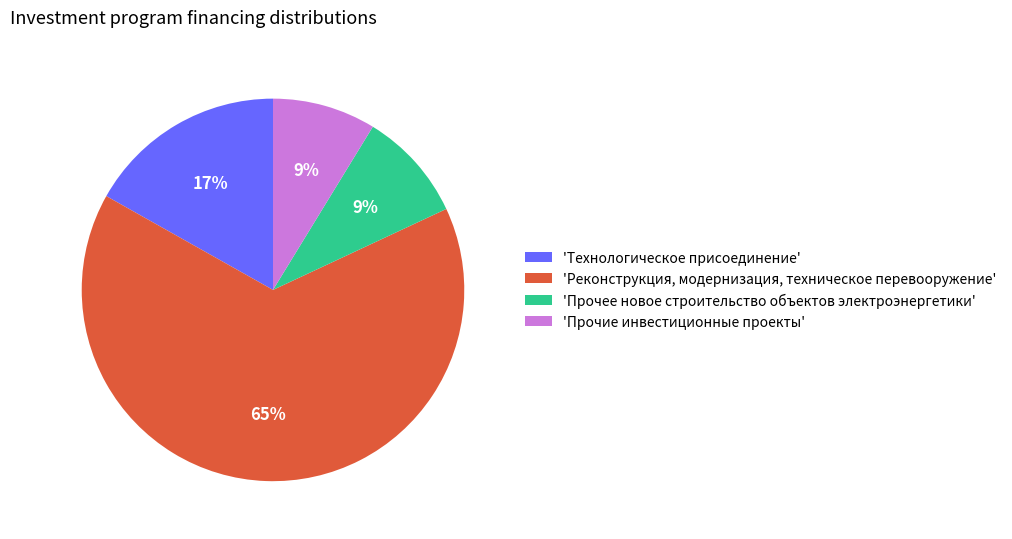

To the nearest percent, what is the combined percentage of 'Технологическое присоединение' and 'Прочее новое строительство объектов электроэнергетики'?

26%